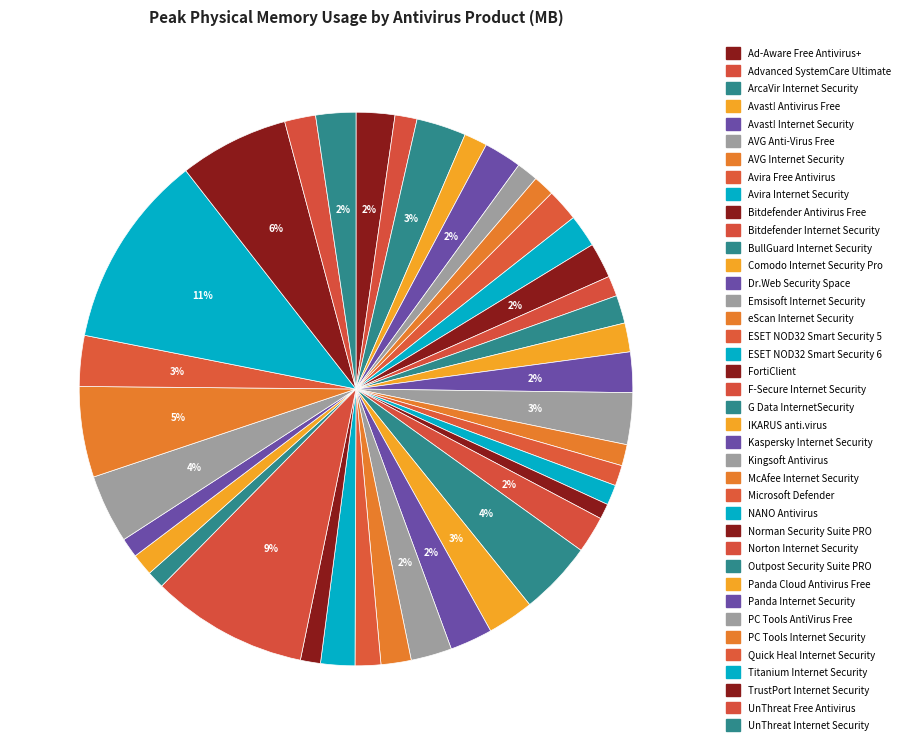

How many slices are in this pie chart?

39